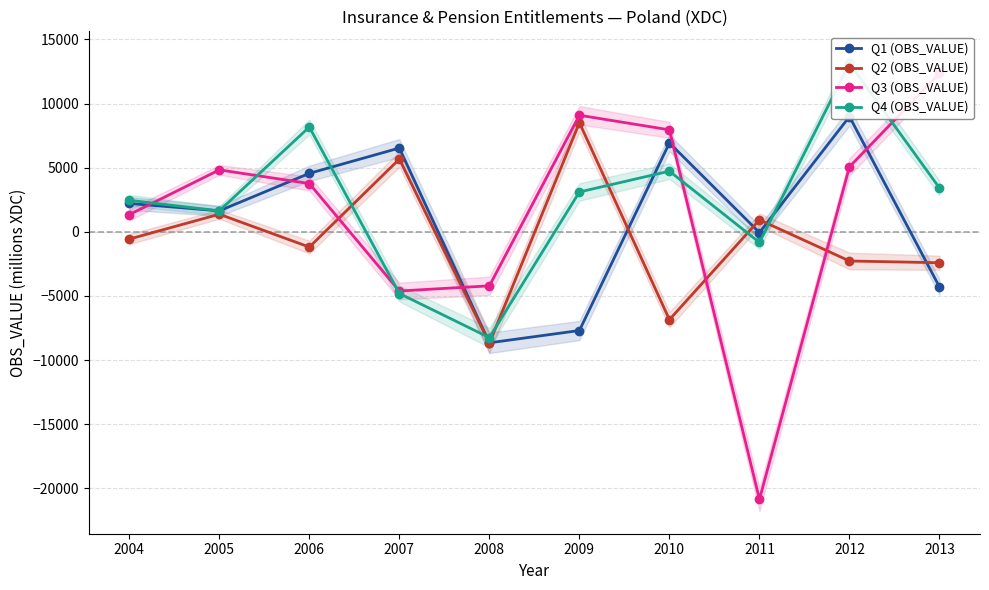

What is the sum of the Q2 (OBS_VALUE) values at 2010 and 2005?

-5480.1